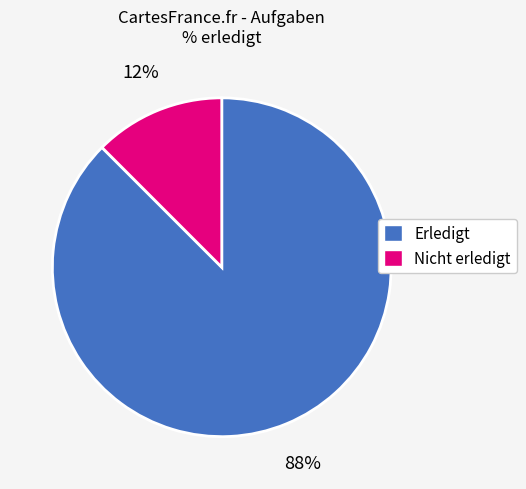

To the nearest percent, what is the average slice percentage?

50%